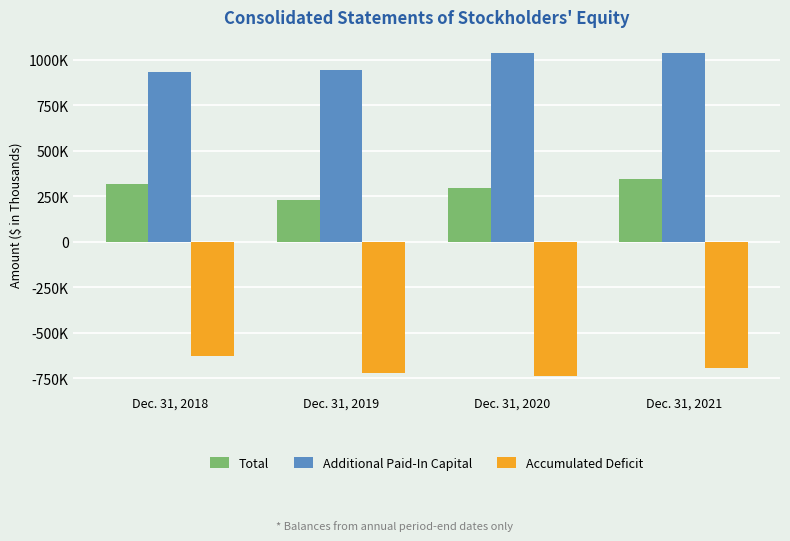

What is the maximum value shown in the chart?

1037205